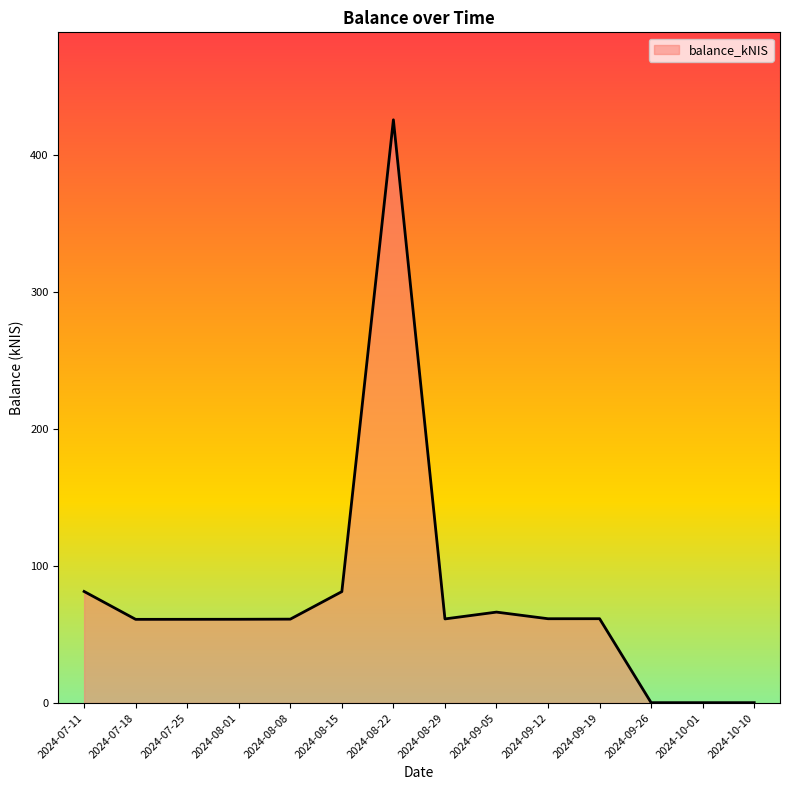

What is the maximum value shown in the chart?

425.9